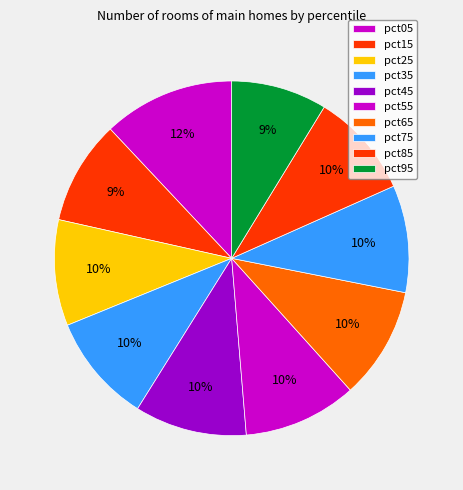

How many slices are in this pie chart?

10